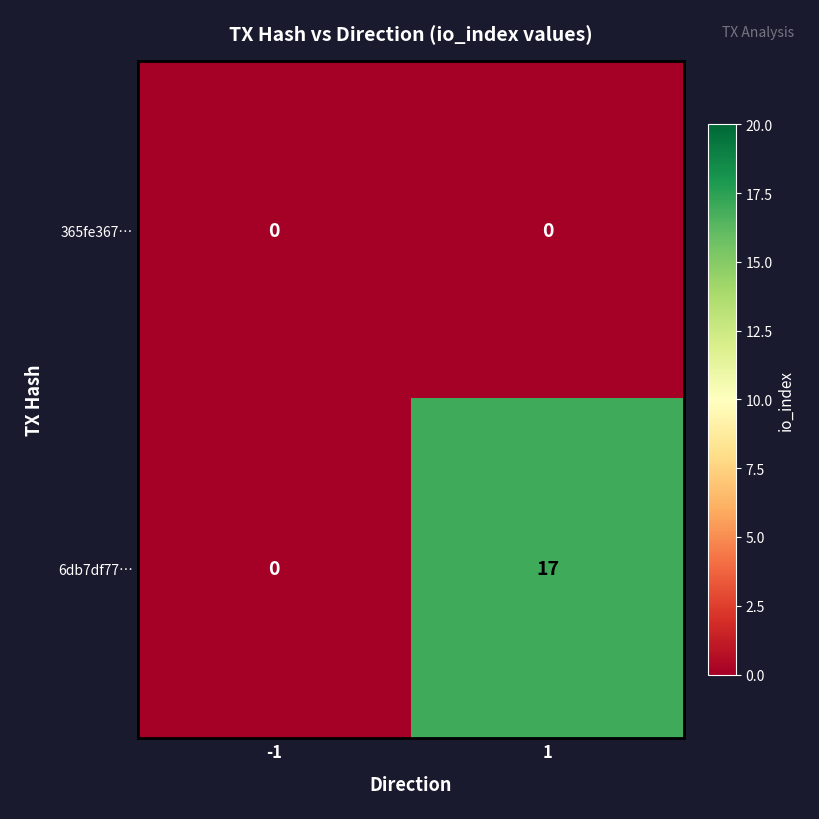

At 1, list the series in order from smallest to largest.

365fe367…, 6db7df77…